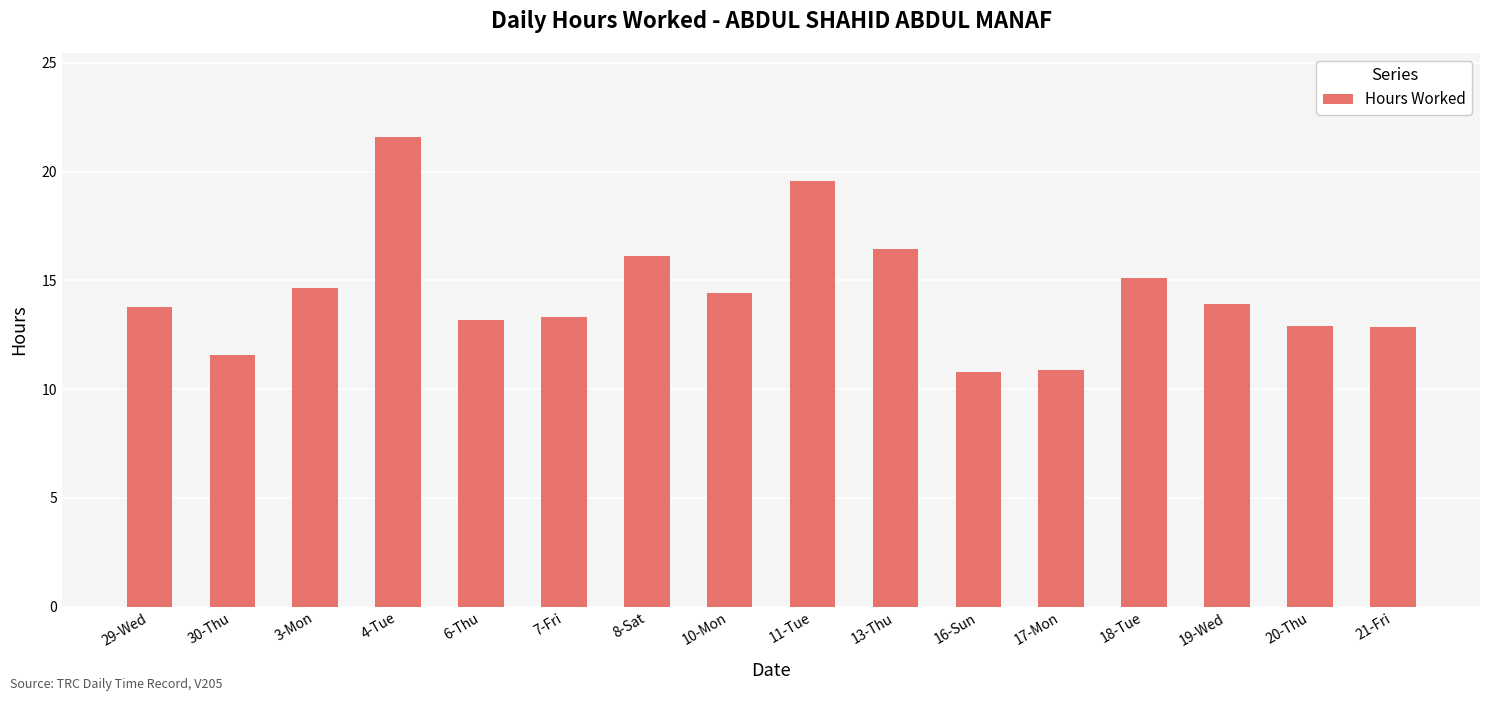

What position from the right is 17-Mon?

5